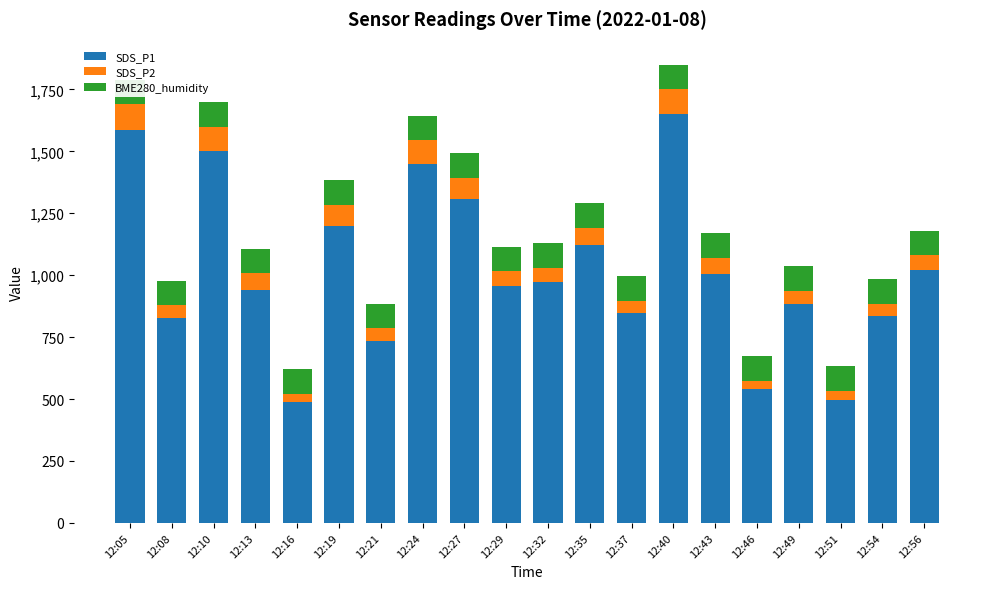

What is the highest value of the SDS_P2 series?

102.0